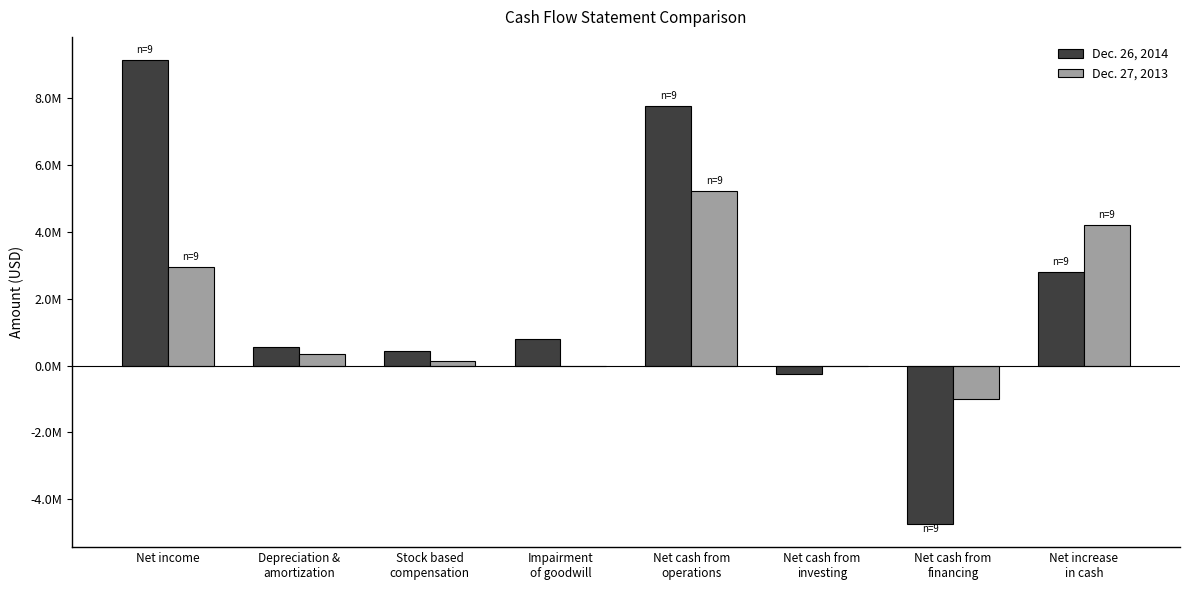

What are all the series names shown in the legend?

Dec. 26, 2014, Dec. 27, 2013